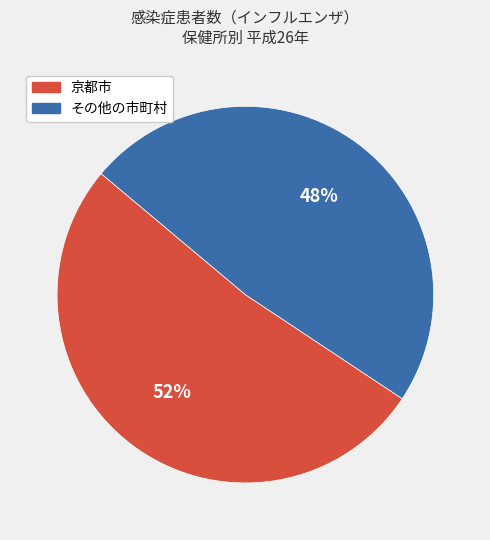

Count the number of slices in the pie.

2